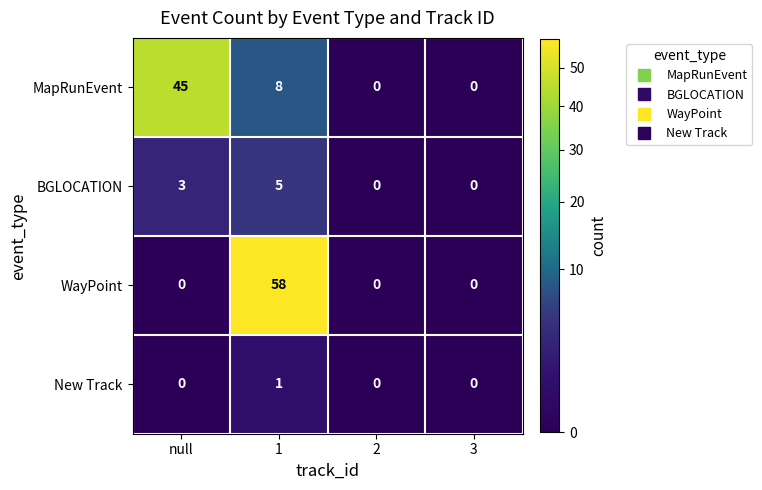

Which series has the largest total across all categories?

WayPoint